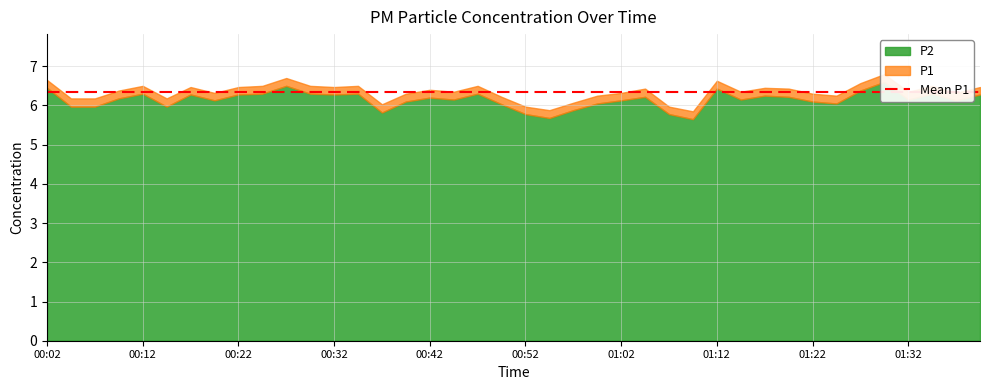

How many lines are shown in the chart?

2